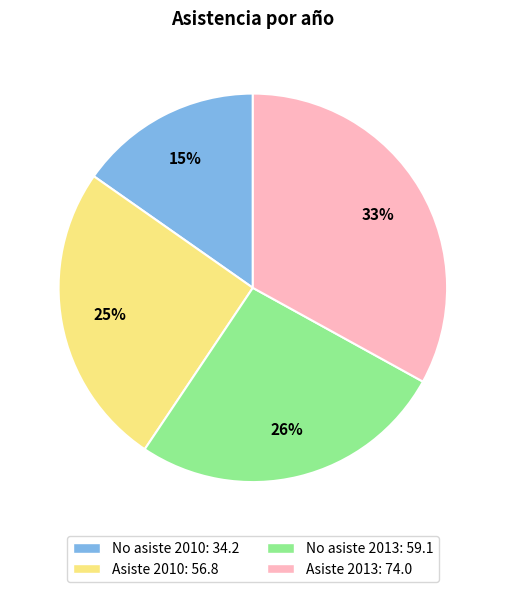

How many slices are in this pie chart?

4